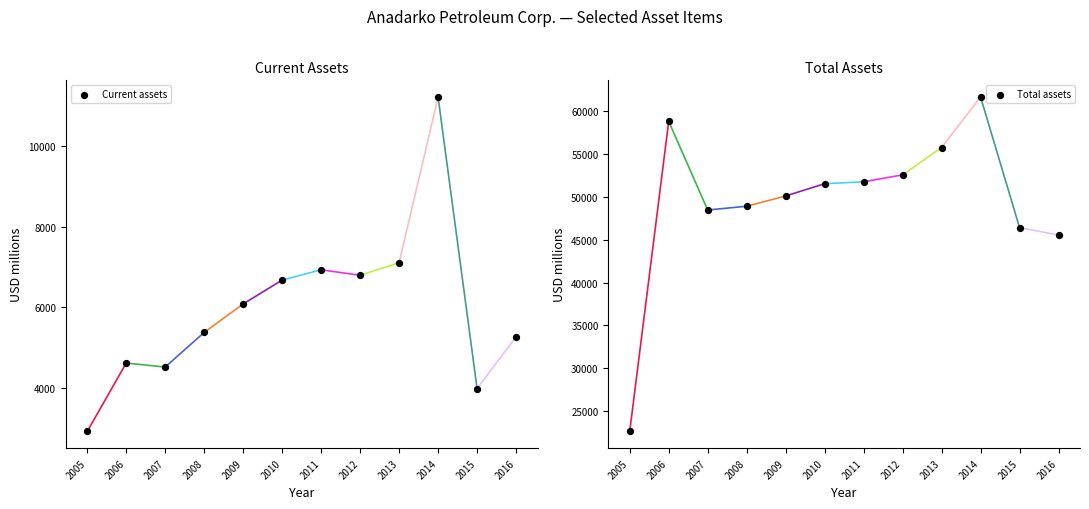

Which series reaches the maximum Y coordinate?

Total assets